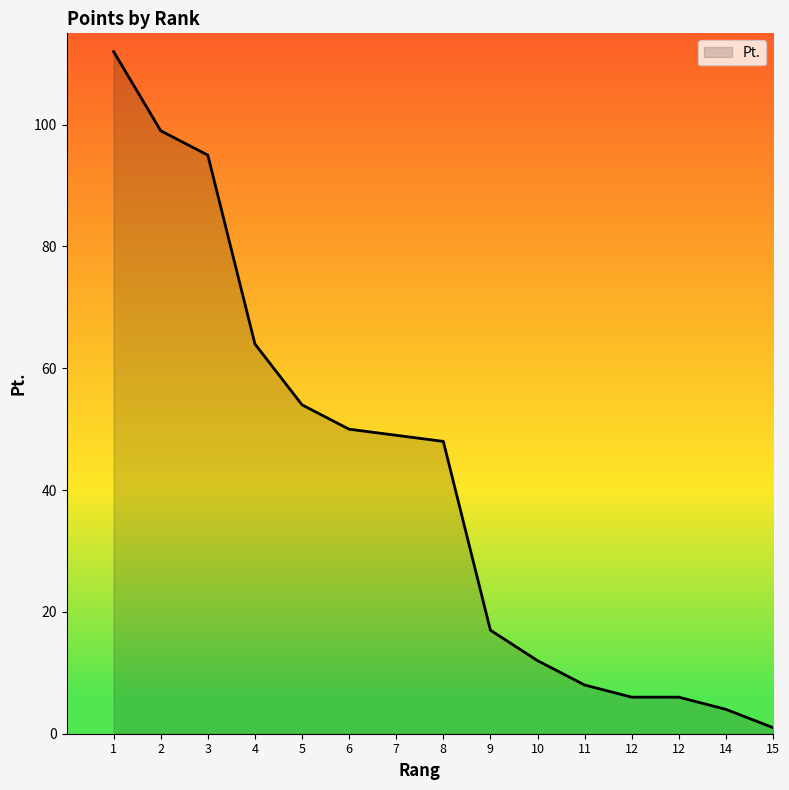

What is the sum of all values?

625